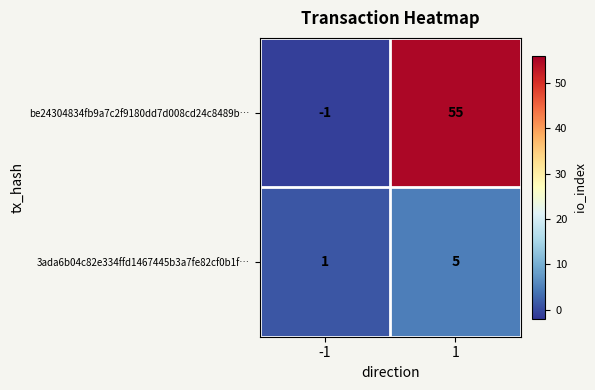

Which series changed the most between -1 and 1?

be24304834fb9a7c2f9180dd7d008cd24c8489b…